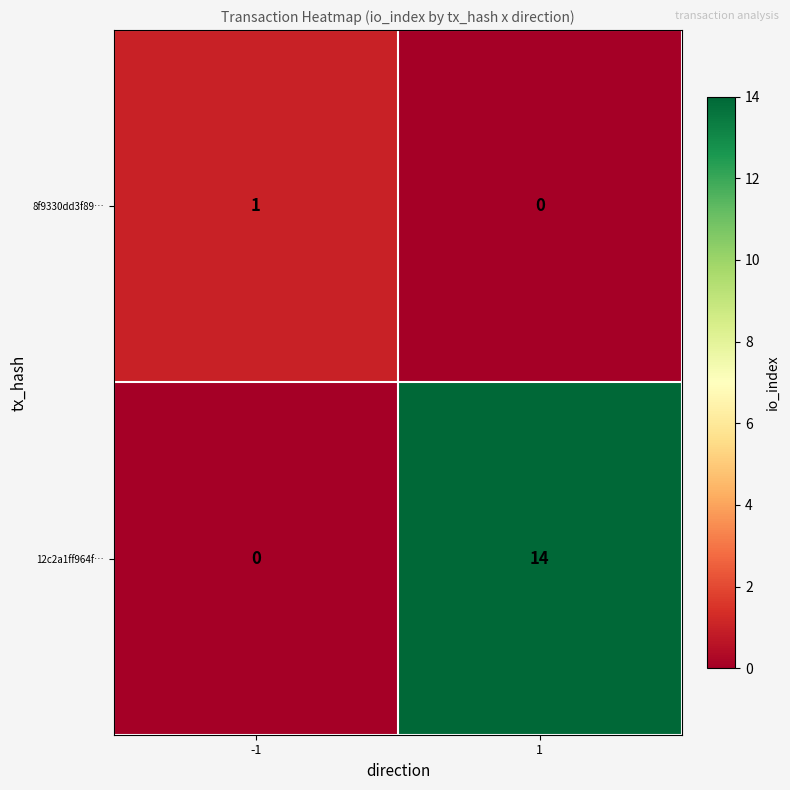

List the series in order of their overall mean, highest first.

12c2a1ff964f…, 8f9330dd3f89…